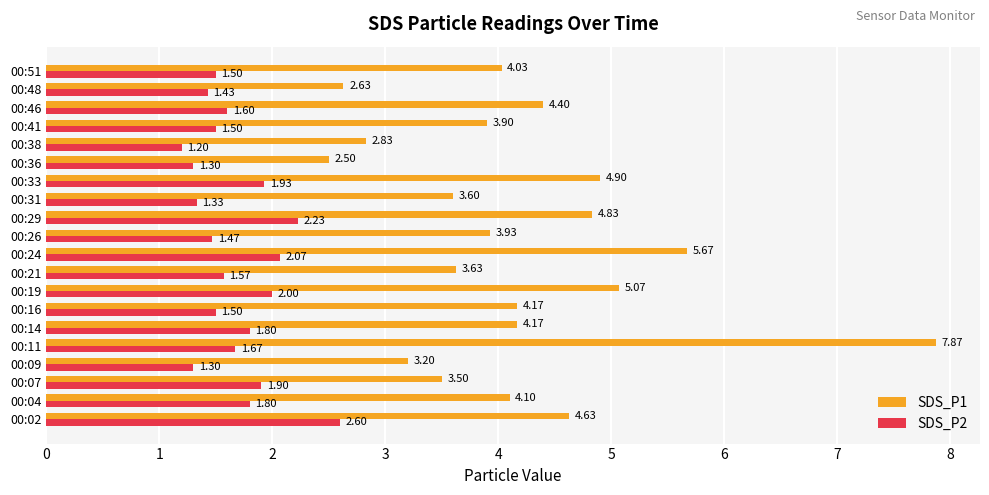

List the series in order of their overall mean, highest first.

SDS_P1, SDS_P2